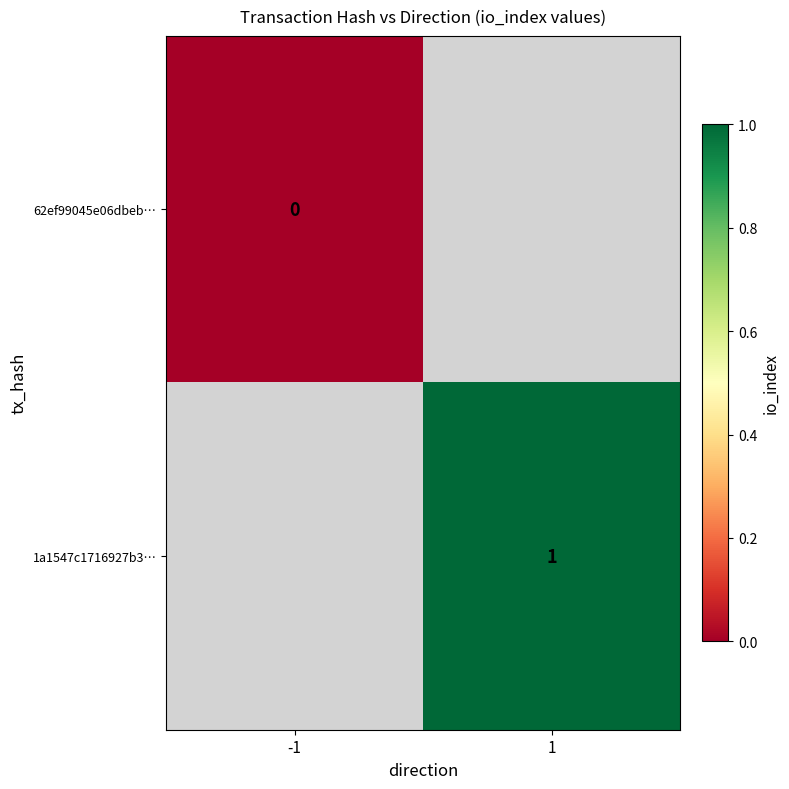

Is the value of 62ef99045e06dbeb… at -1 greater than the value of 1a1547c1716927b3… at 1?

No